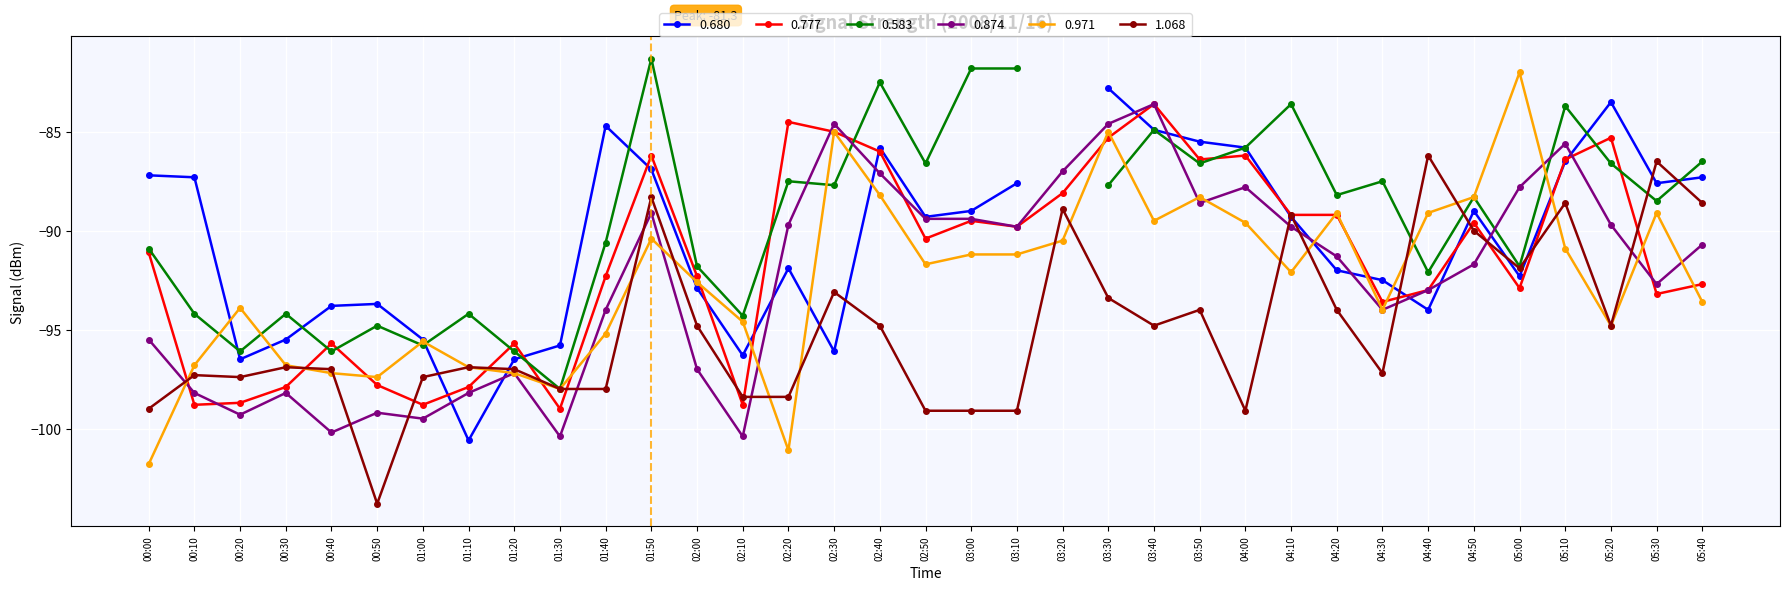

The value of 0.777 at 00:30 is -66.0. True or false?

False